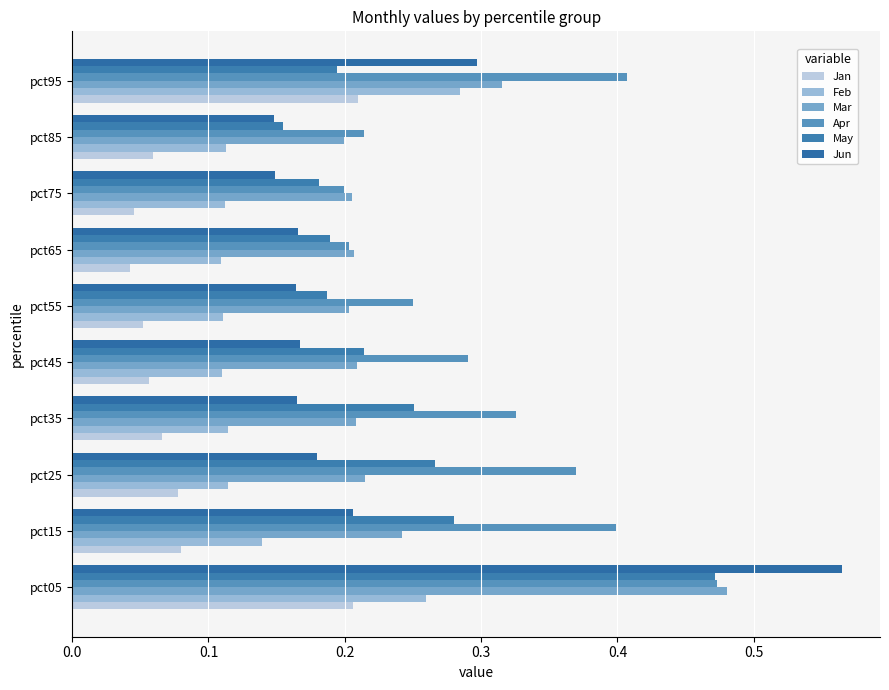

How many series are shown in this chart?

6